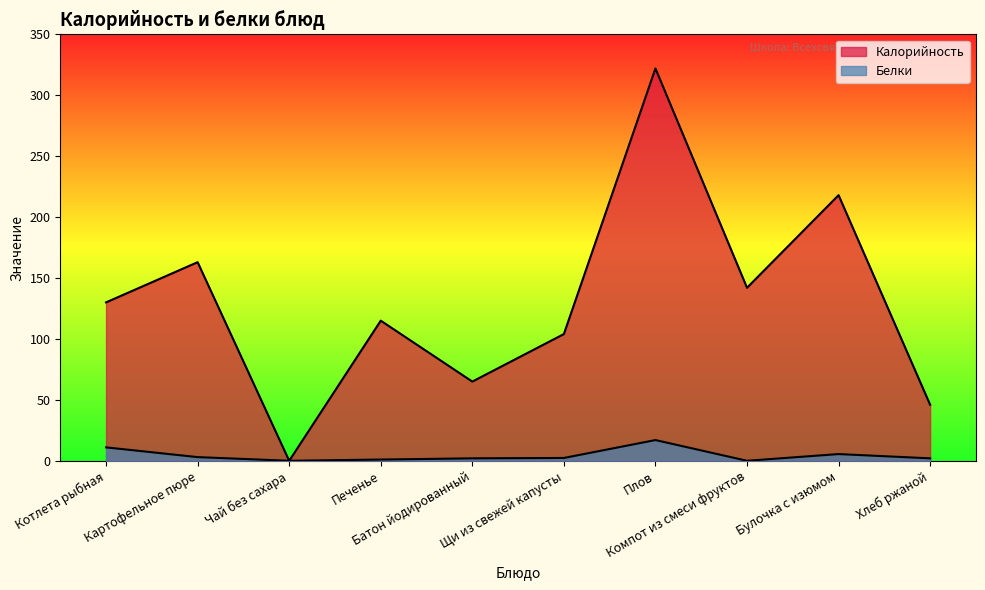

At which label is Калорийность closest to 161?

Картофельное пюре